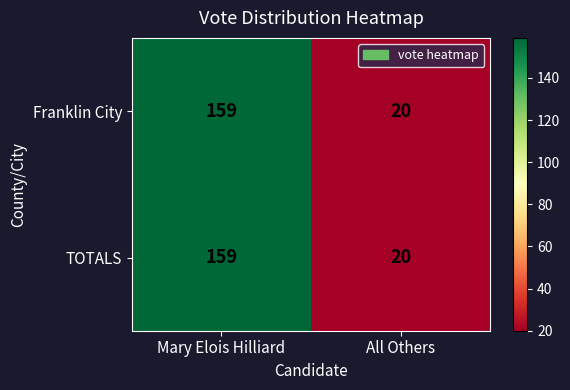

What is the average value of the TOTALS series?

90